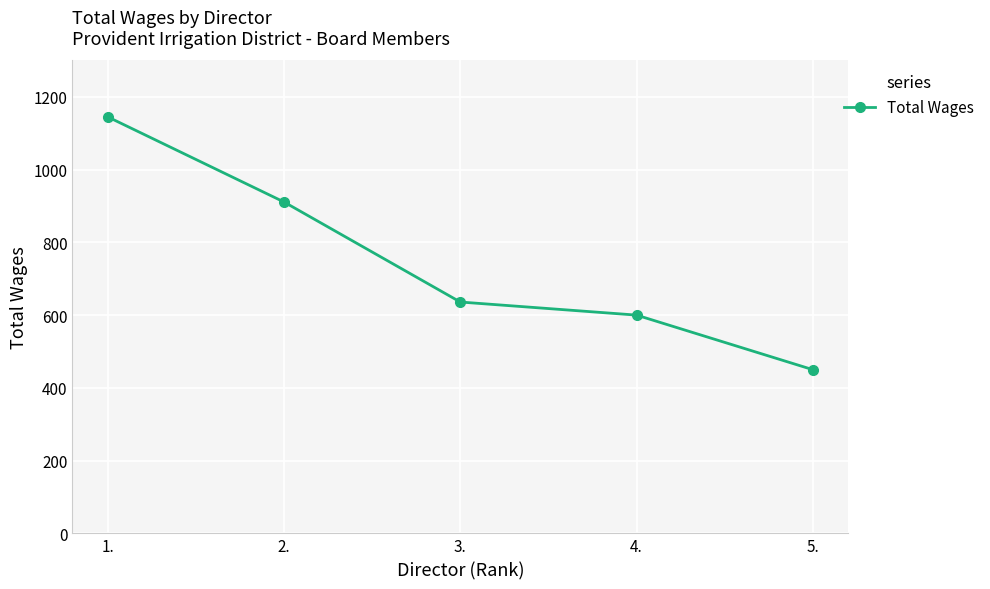

What is the change in value from 3. to 4.?

-36